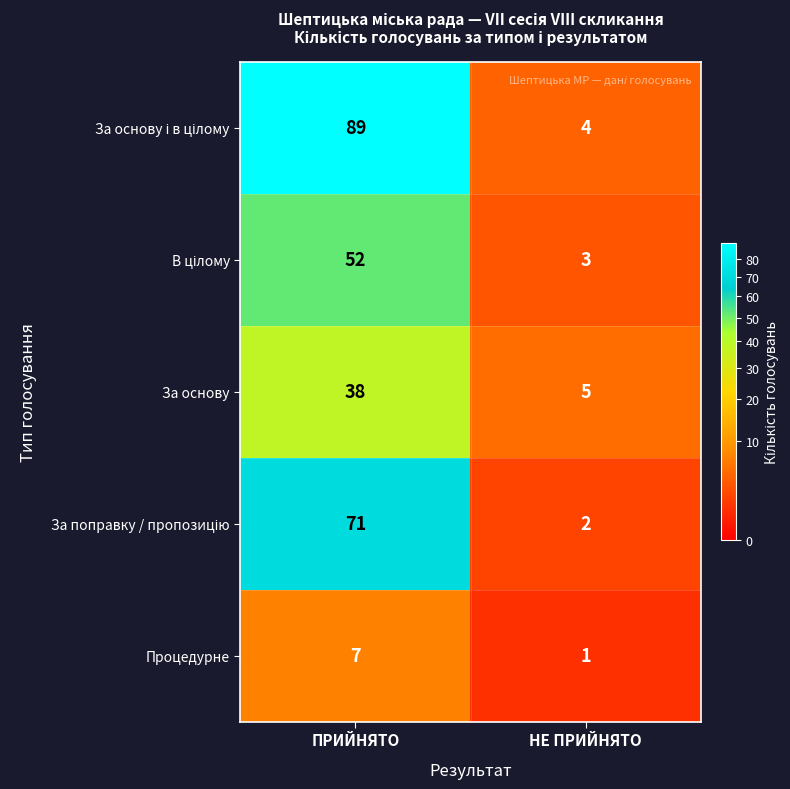

What value does the За основу series have at ПРИЙНЯТО?

38